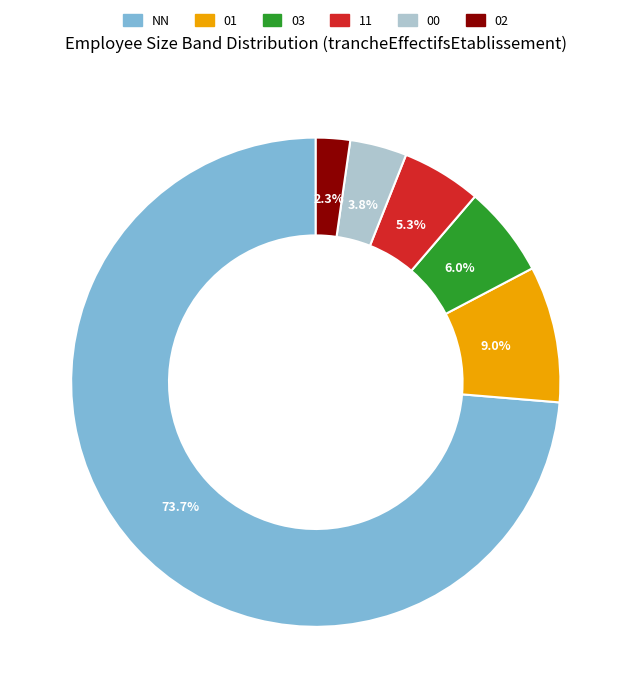

To the nearest percent, what is the average slice percentage?

17%